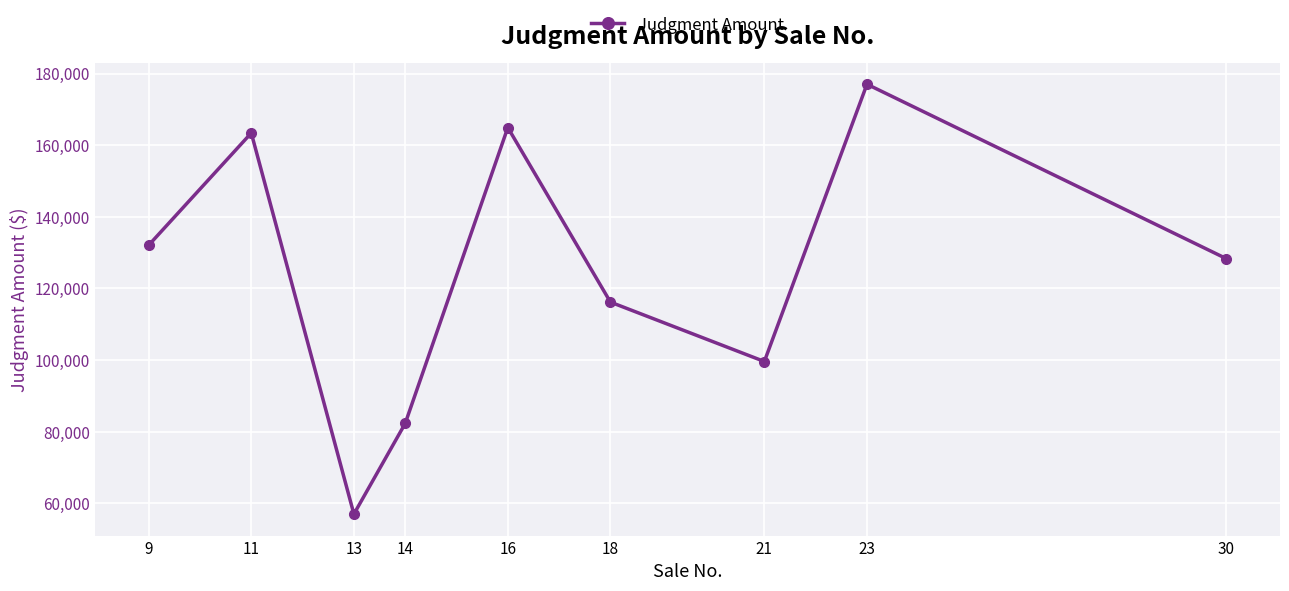

What is the change in value from 11 to 30?

-35049.6